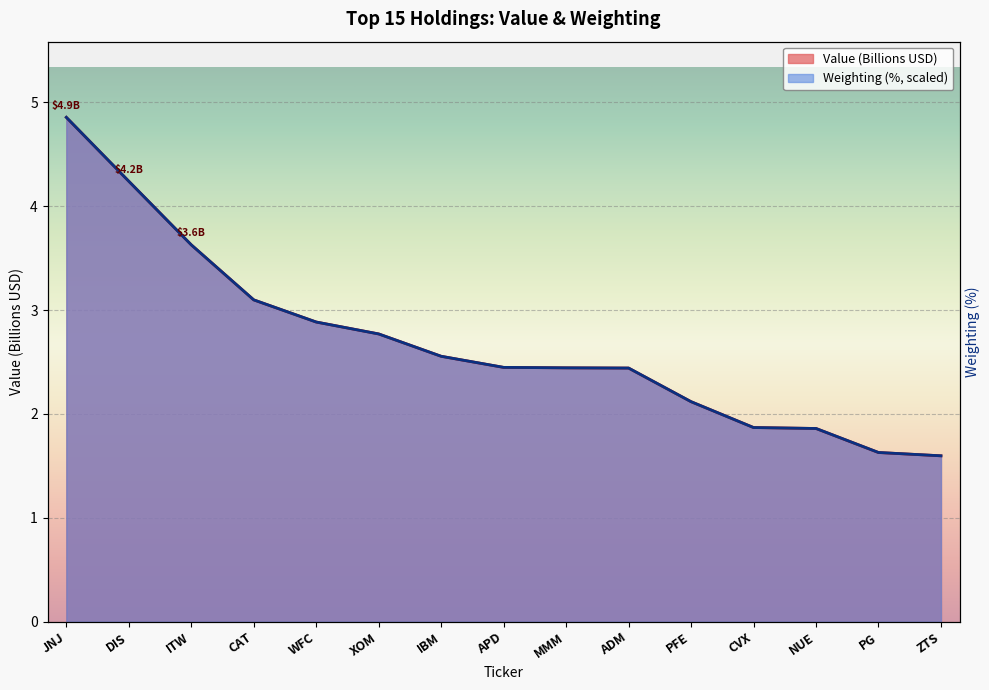

Is it true that Weighting (%) equals 1.6 at PG?

True